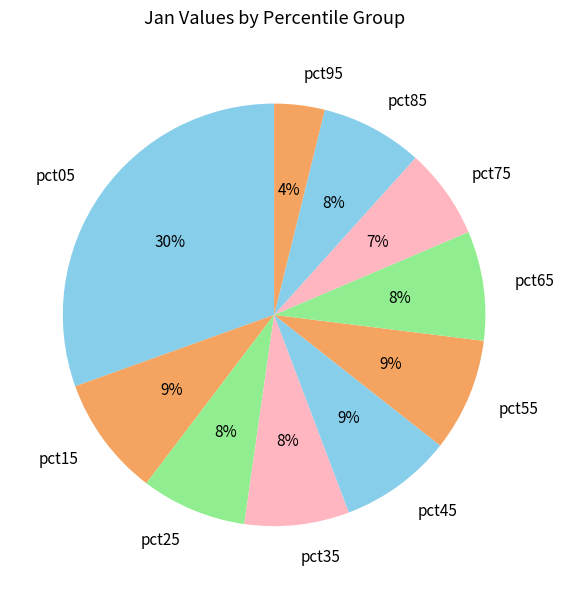

Does pct05 account for over 50% of the chart?

No